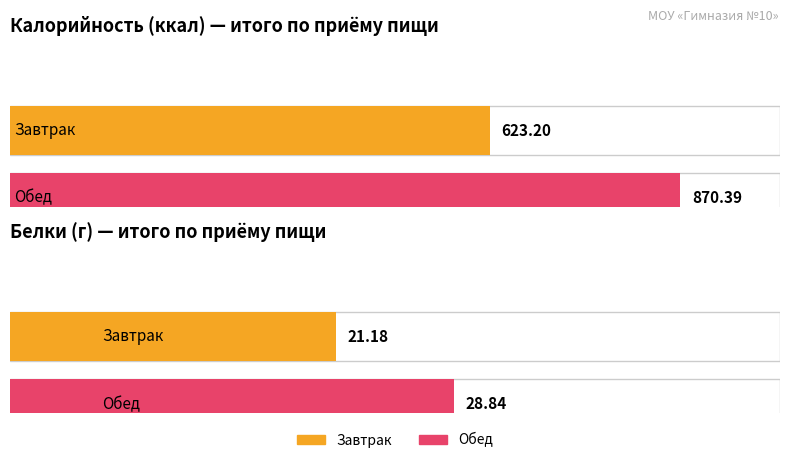

Reading left to right, list all the values displayed in this chart.

Калорийность: 623.2	870.4
Белки: 21.2	28.8